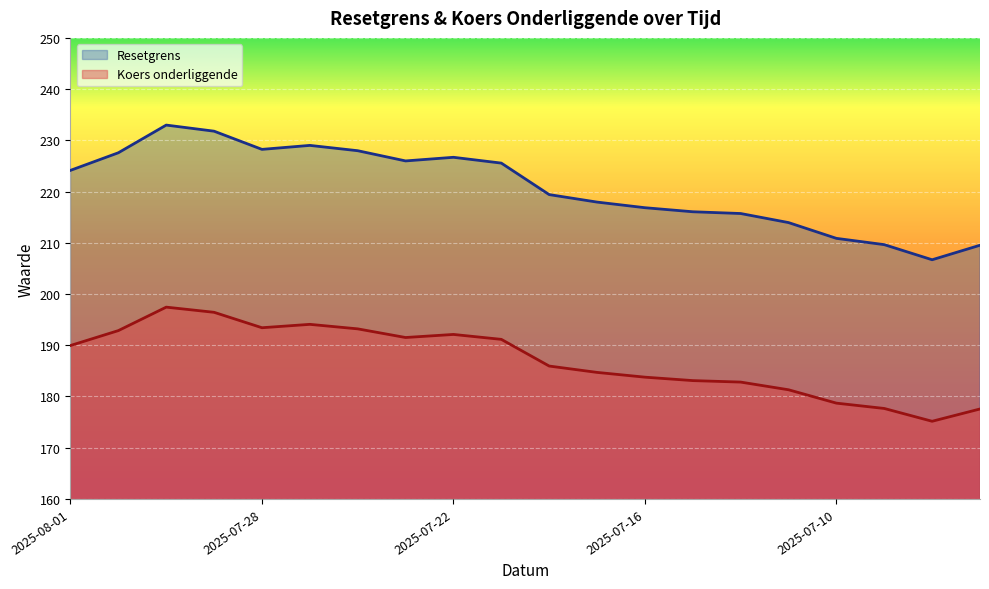

What is the difference between the highest and lowest values at 2025-07-15?

33.0